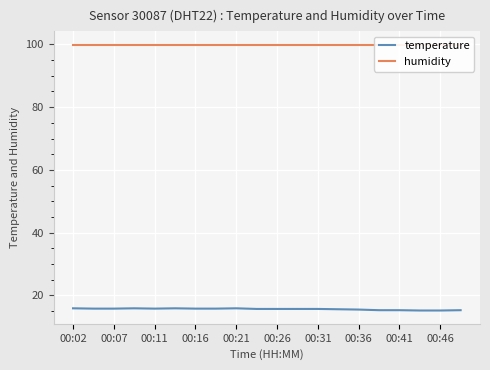

The value of temperature at 00:31 is 24.3. True or false?

False